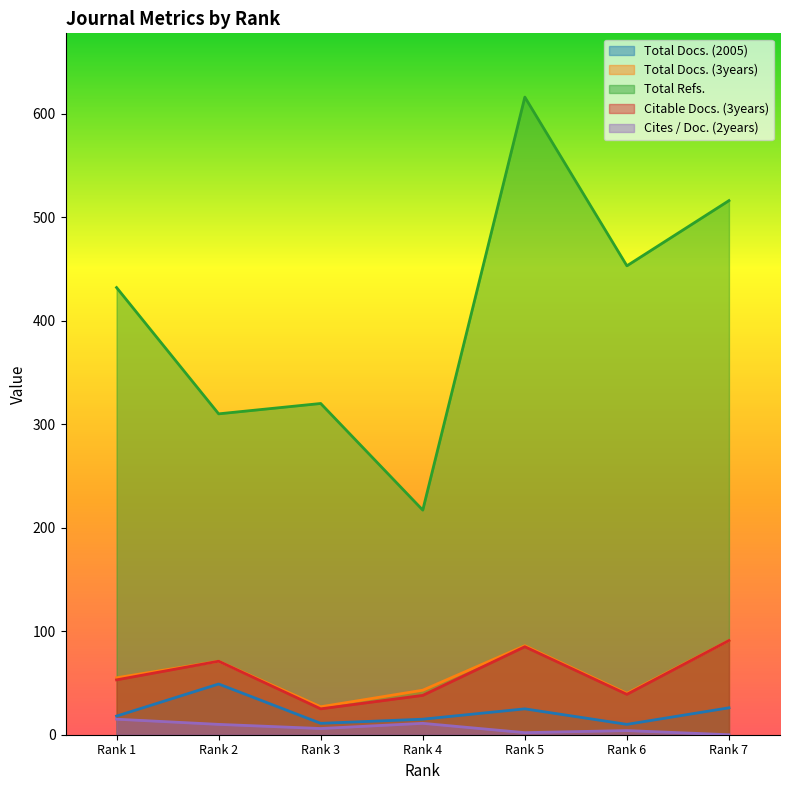

How many categories are shown in the chart?

7